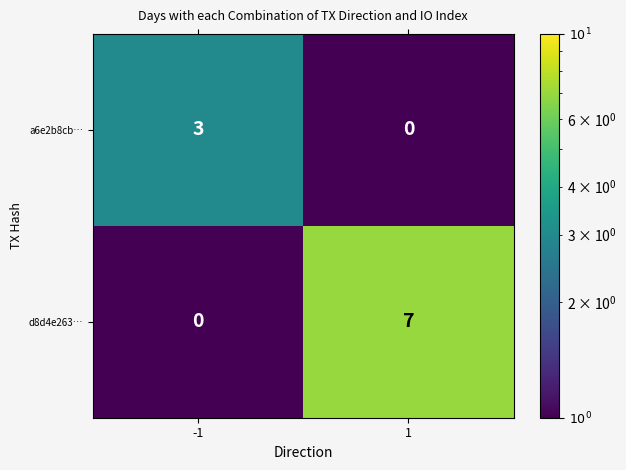

What is the sum of the a6e2b8cb… values at -1 and 1?

3